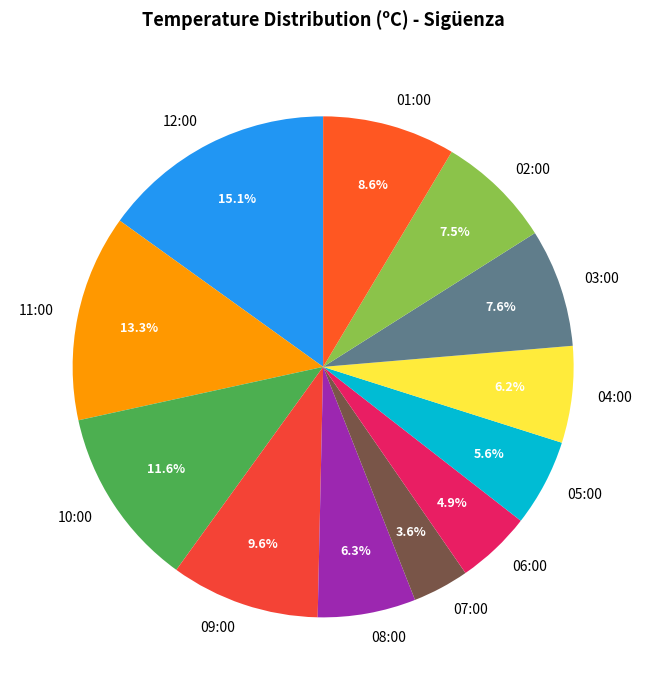

To the nearest percent, what is the average slice percentage?

8%